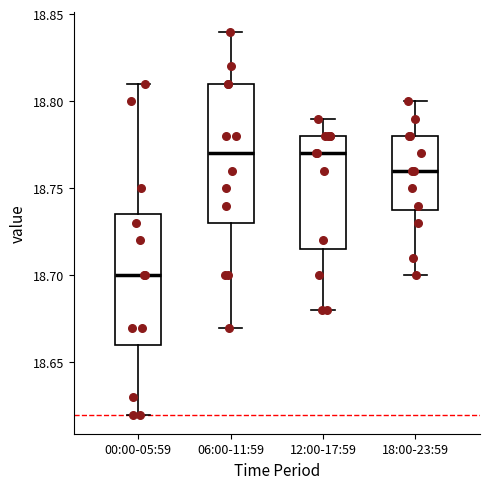

Reading left to right, read every box against the y-axis: the position of its median line, the range the box covers, and the ends of its whiskers. The values are not printed on the chart, so give them approximately, as read against the axis.

00:00-05:59: median 18.700, box 18.660 to 18.735, whiskers 18.620 to 18.810
06:00-11:59: median 18.770, box 18.730 to 18.810, whiskers 18.670 to 18.840
12:00-17:59: median 18.770, box 18.715 to 18.780, whiskers 18.680 to 18.790
18:00-23:59: median 18.760, box 18.740 to 18.780, whiskers 18.700 to 18.800